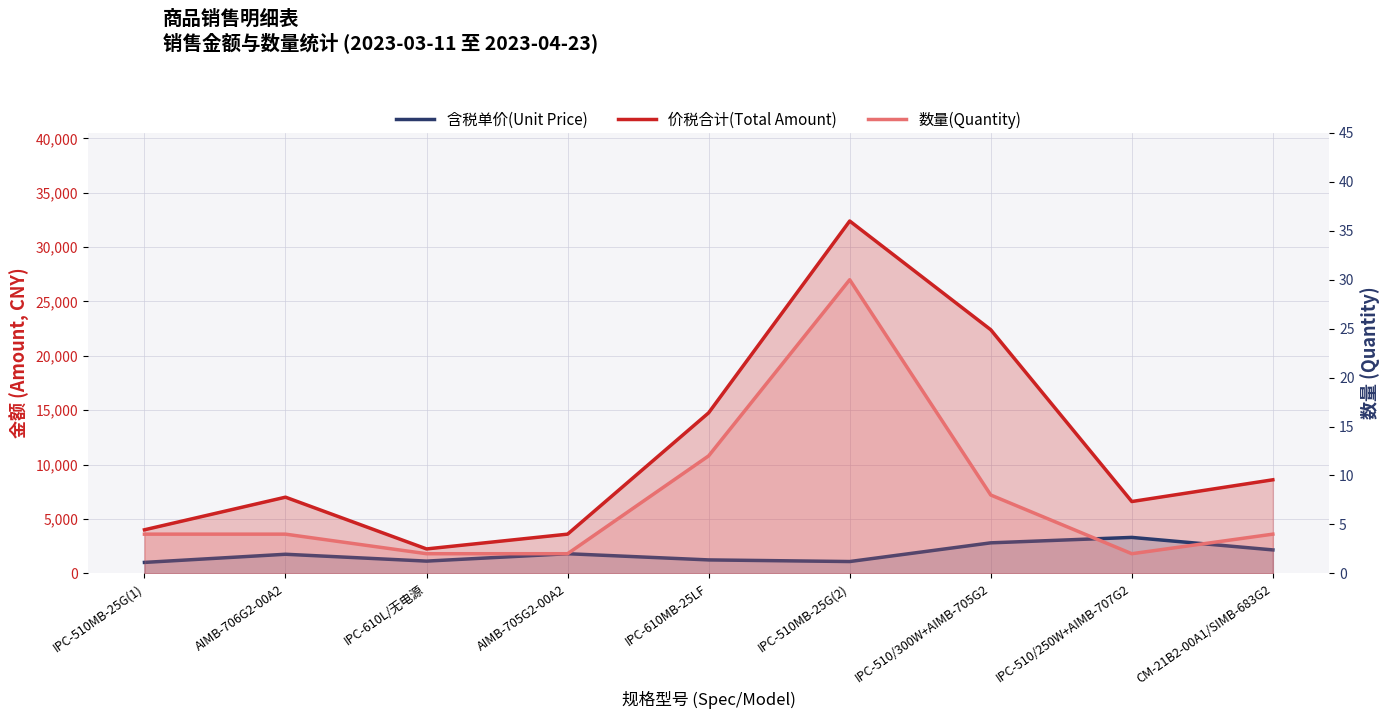

What is the spread (max minus min) of values at AIMB-705G2-00A2?

3598